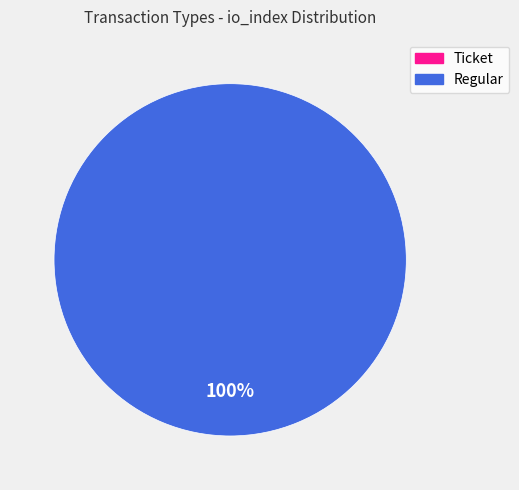

What portion of the pie excludes Ticket?

100.0%